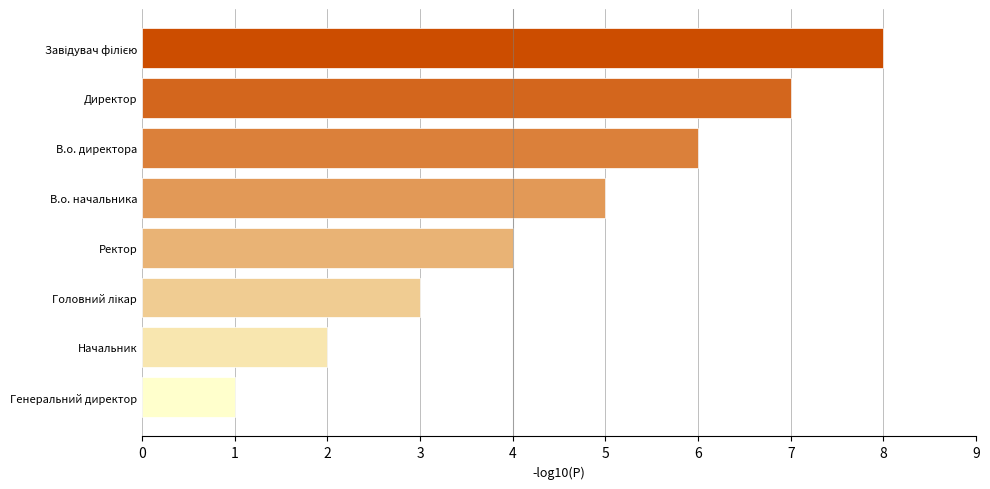

The chart shows a value of 2 at Генеральний директор. True or false?

False